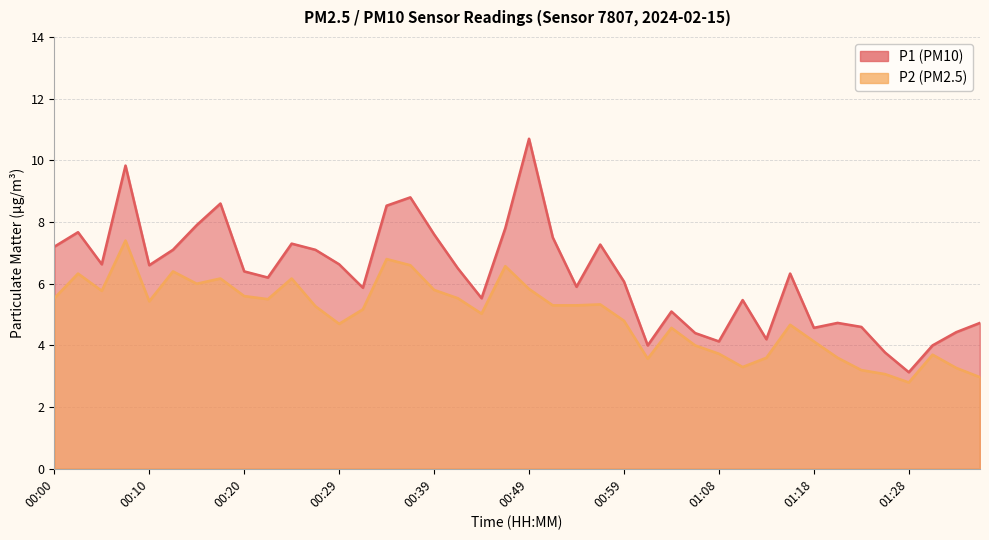

What is the average value of the P1 series?

6.3